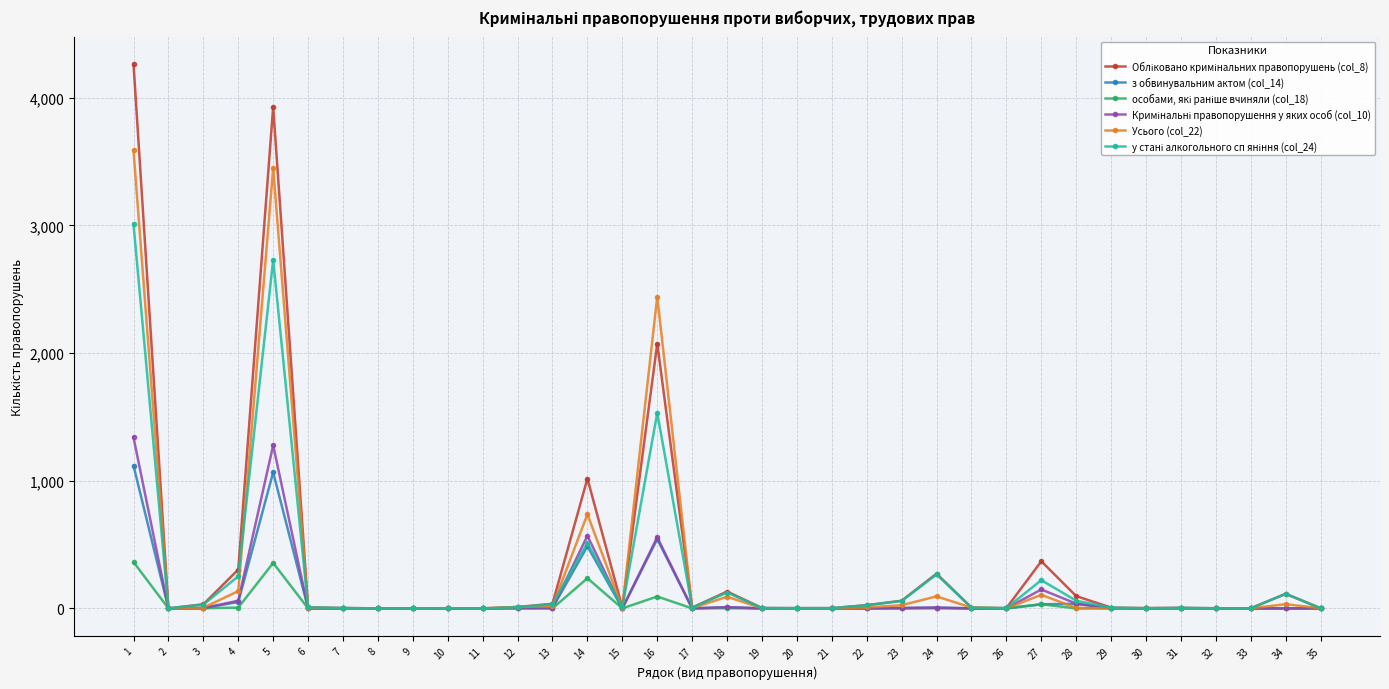

At how many categories does at least one series exceed 300?

6